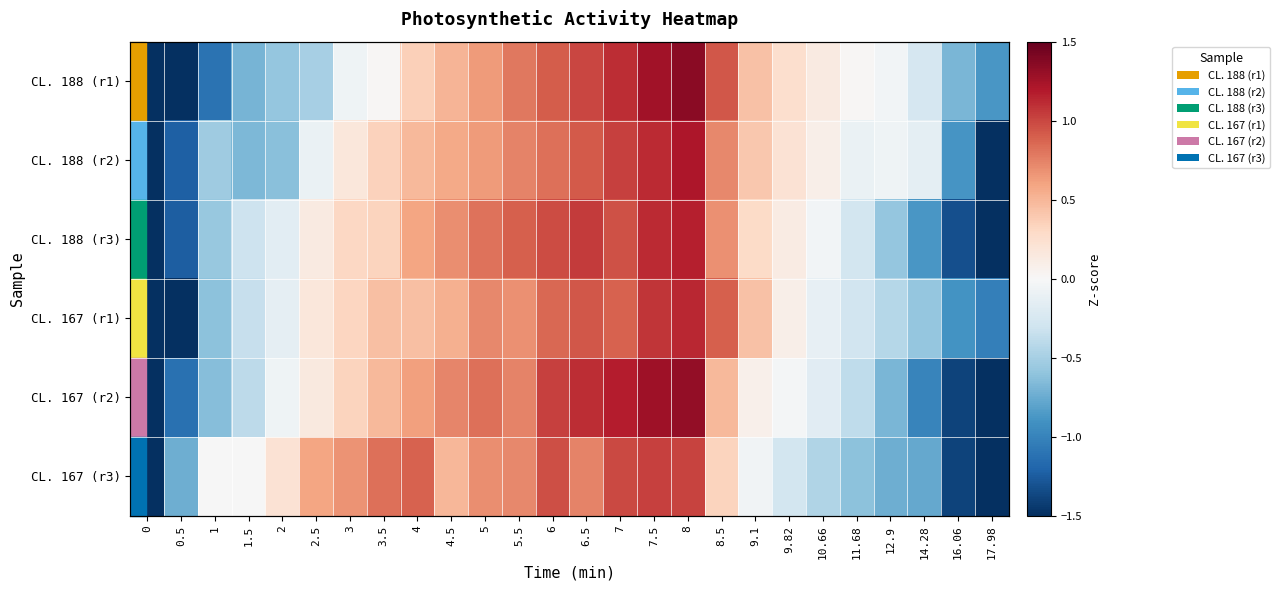

What is the greatest value displayed?

1.3